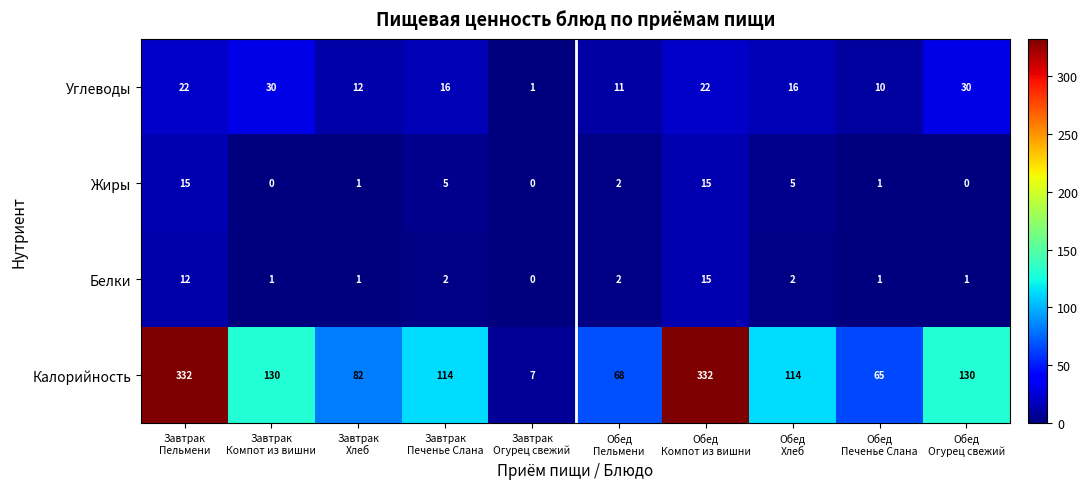

Which series has the widest spread of values?

Калорийность